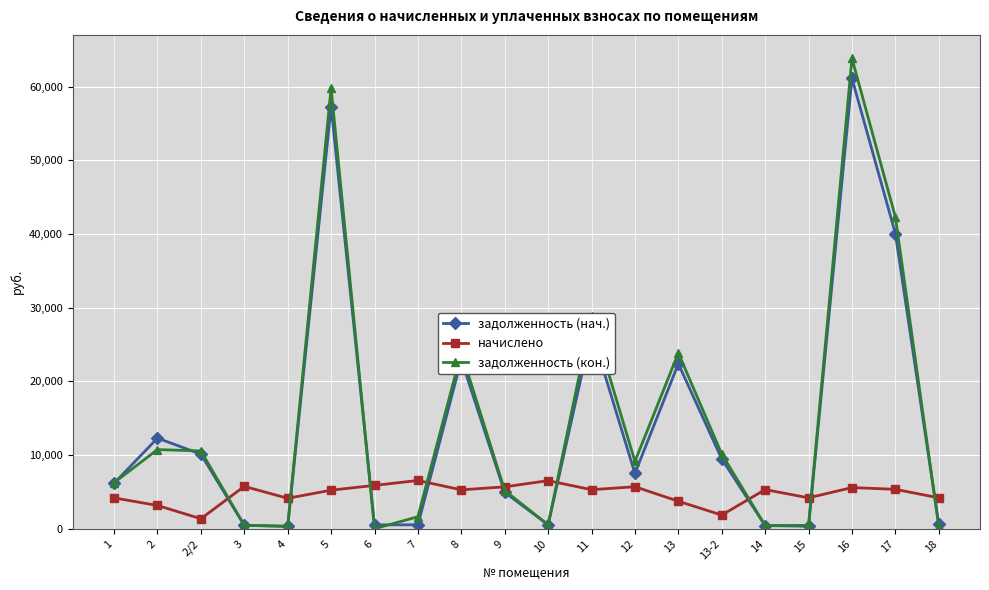

What is the value of the задолженность (нач.) point at the 2nd from the left?

12309.0